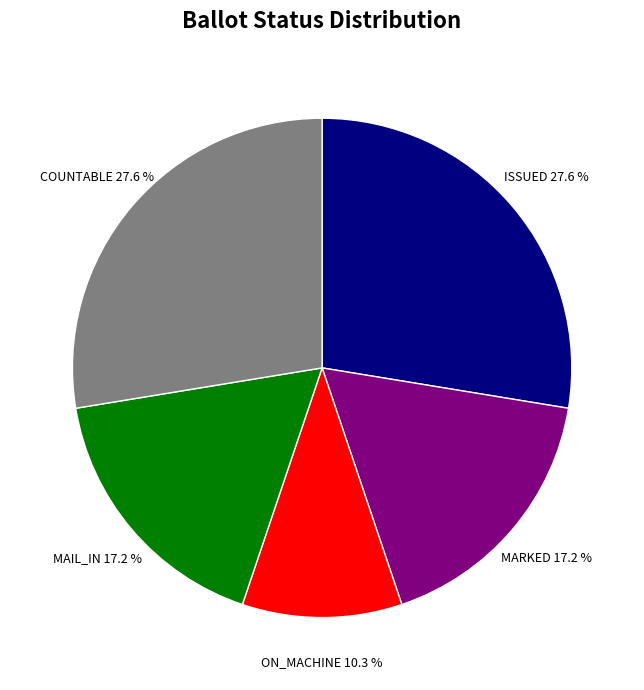

How many slices are in this pie chart?

5